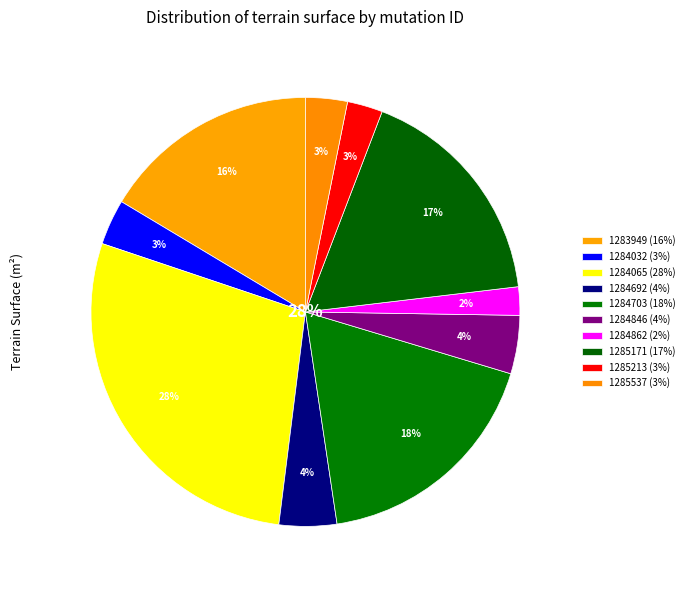

To the nearest percent, what is the average slice percentage?

10%